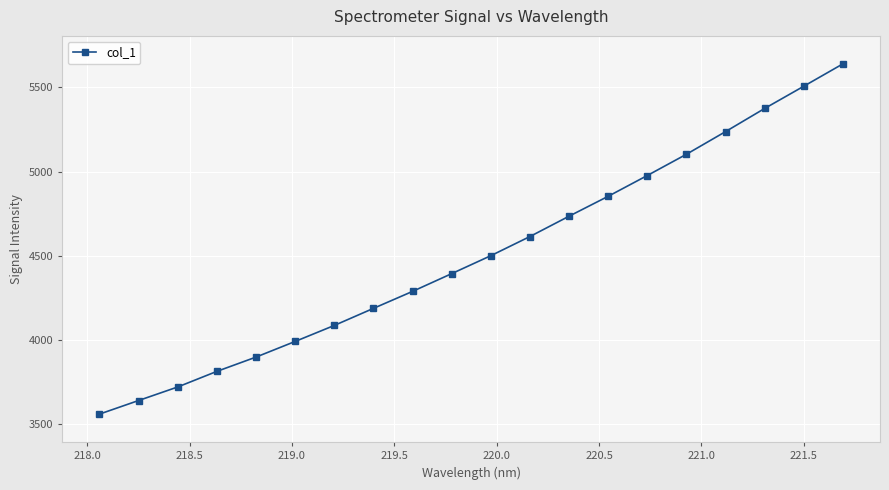

What is the difference between the maximum and minimum values?

2079.1